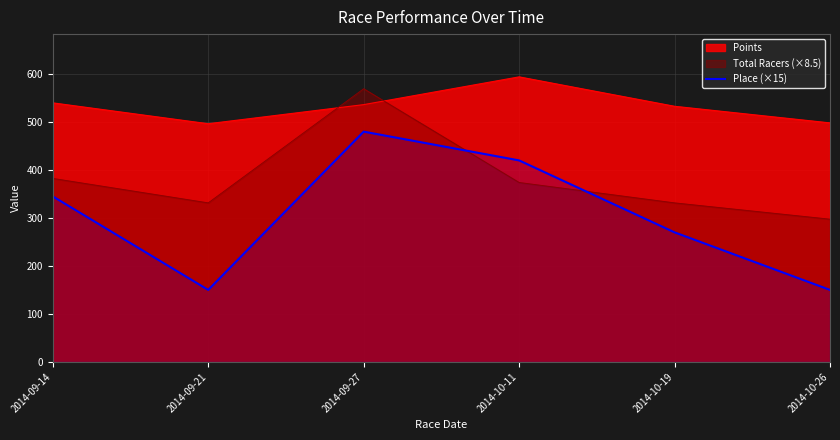

True or false: the data shows 345 at 2014-09-14.

True